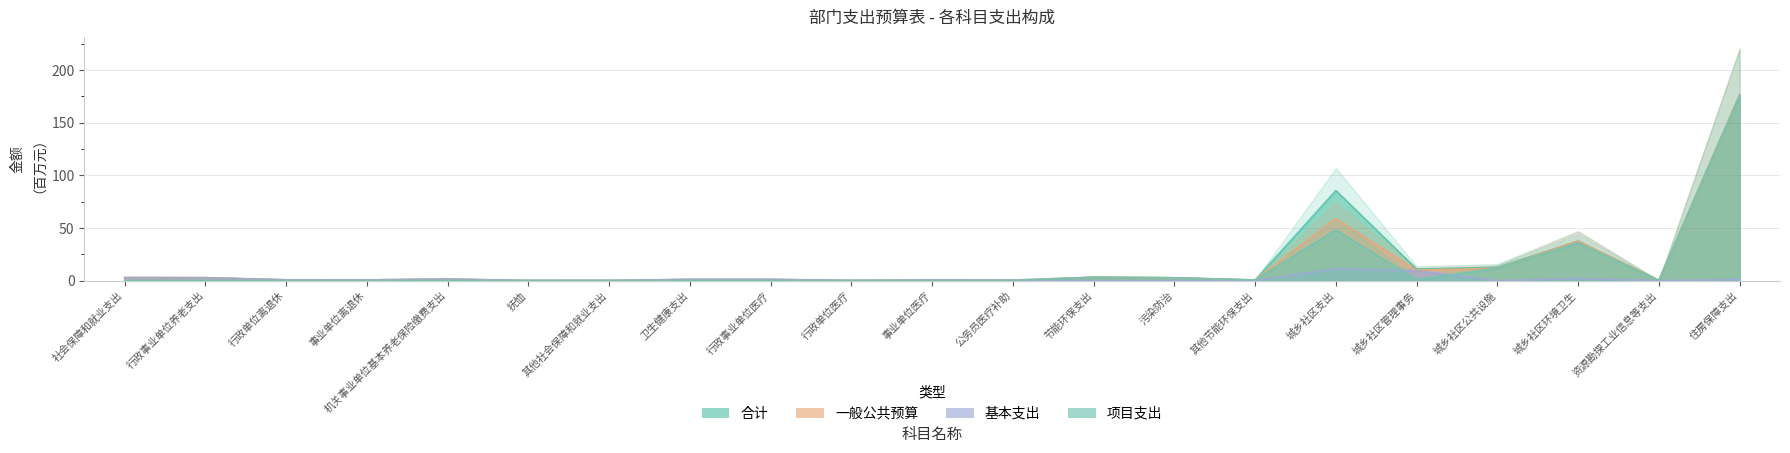

True or false: 一般公共预算 and 基本支出 intersect in this chart.

False